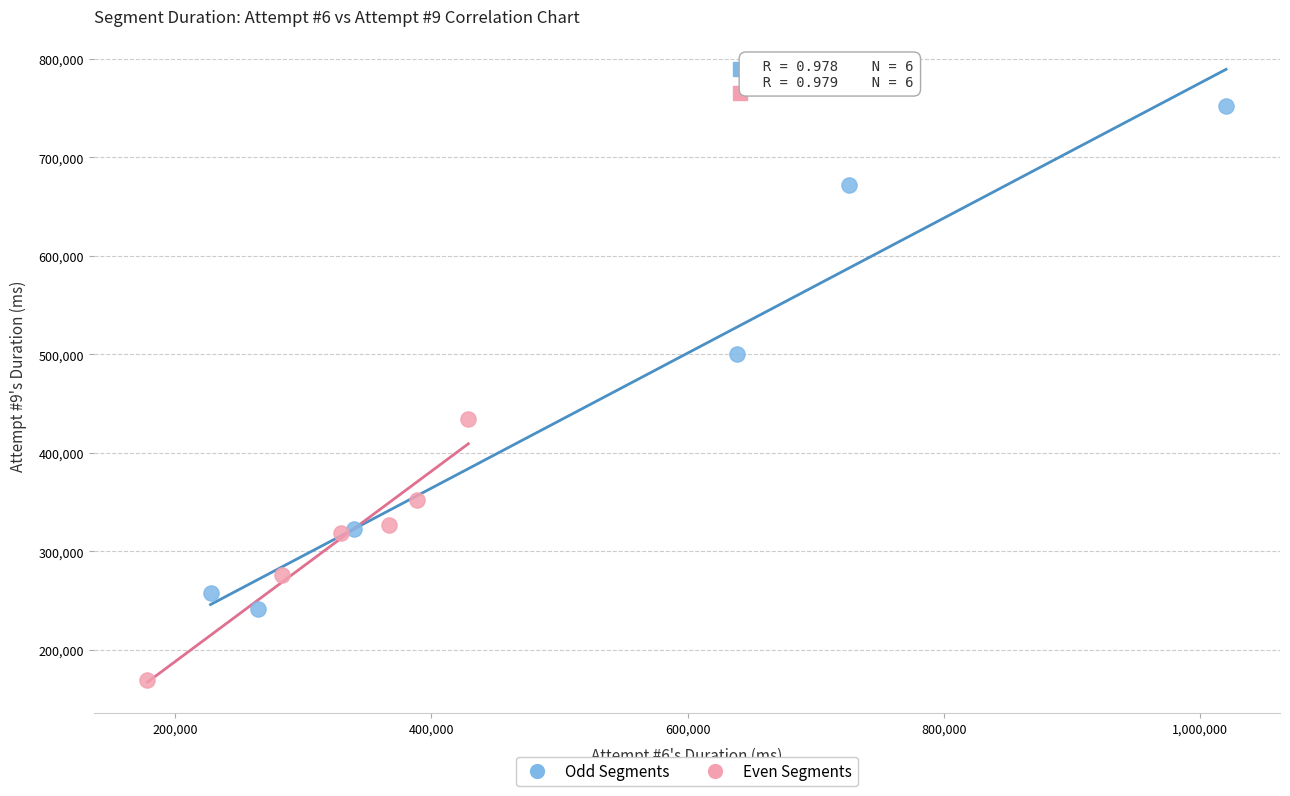

Which series reaches the minimum Y coordinate?

Even Segments